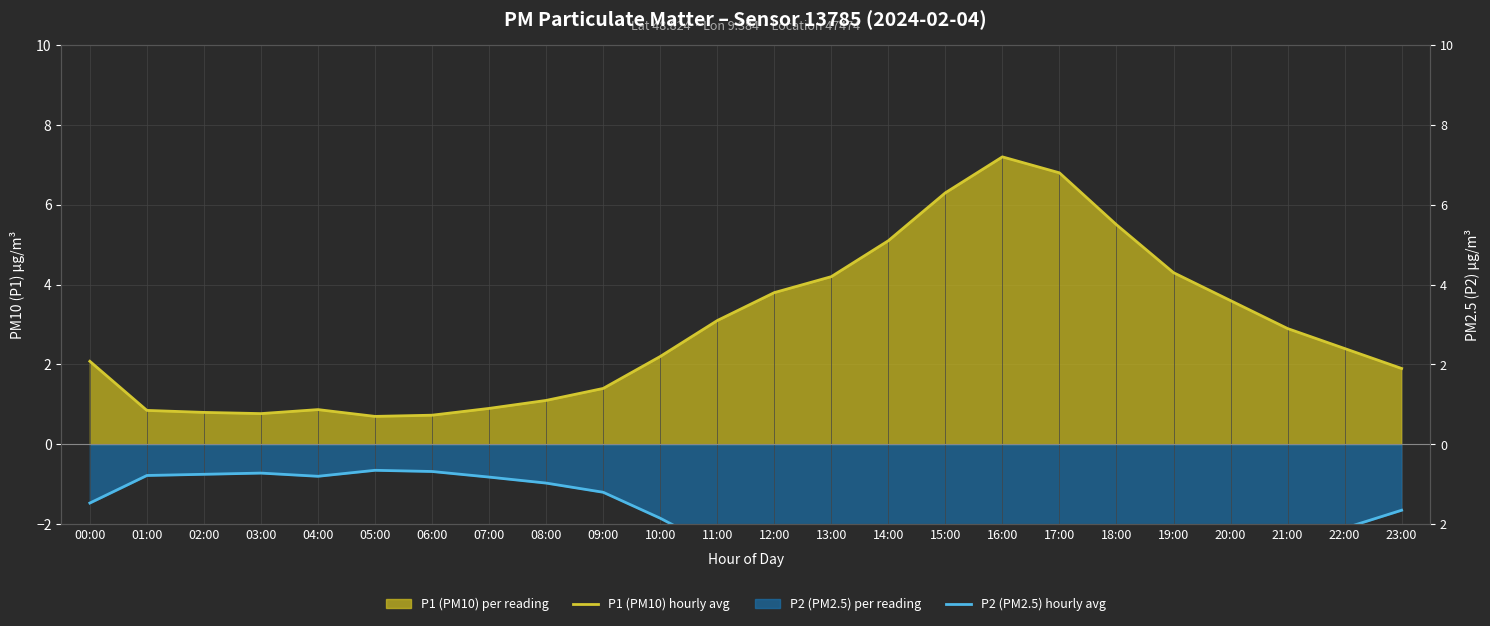

True or false: P1 (PM10) hourly avg has more than 2 points higher than both neighbors.

False